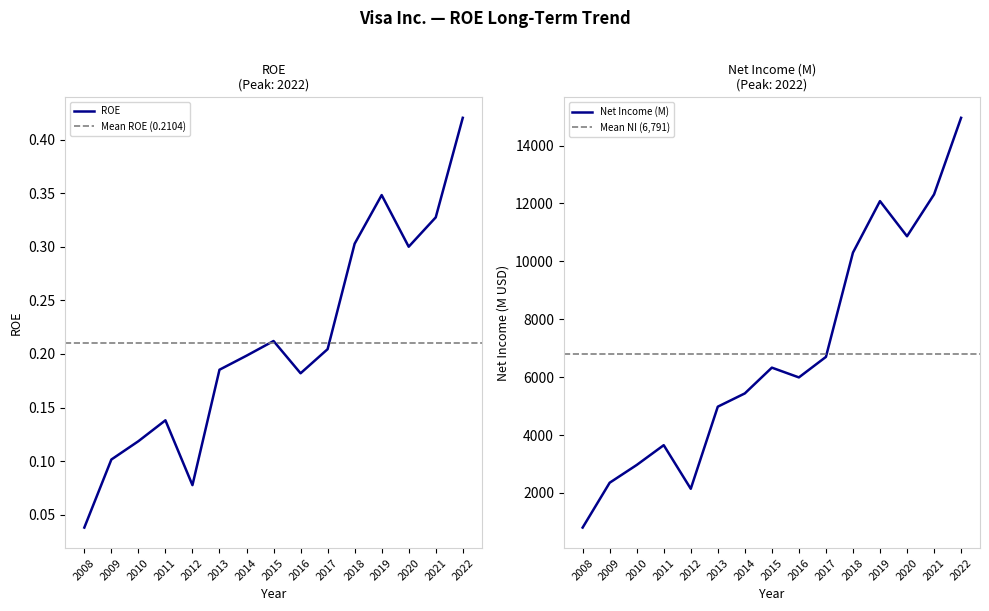

What is the difference between the maximum and minimum values in the ROE series?

0.4